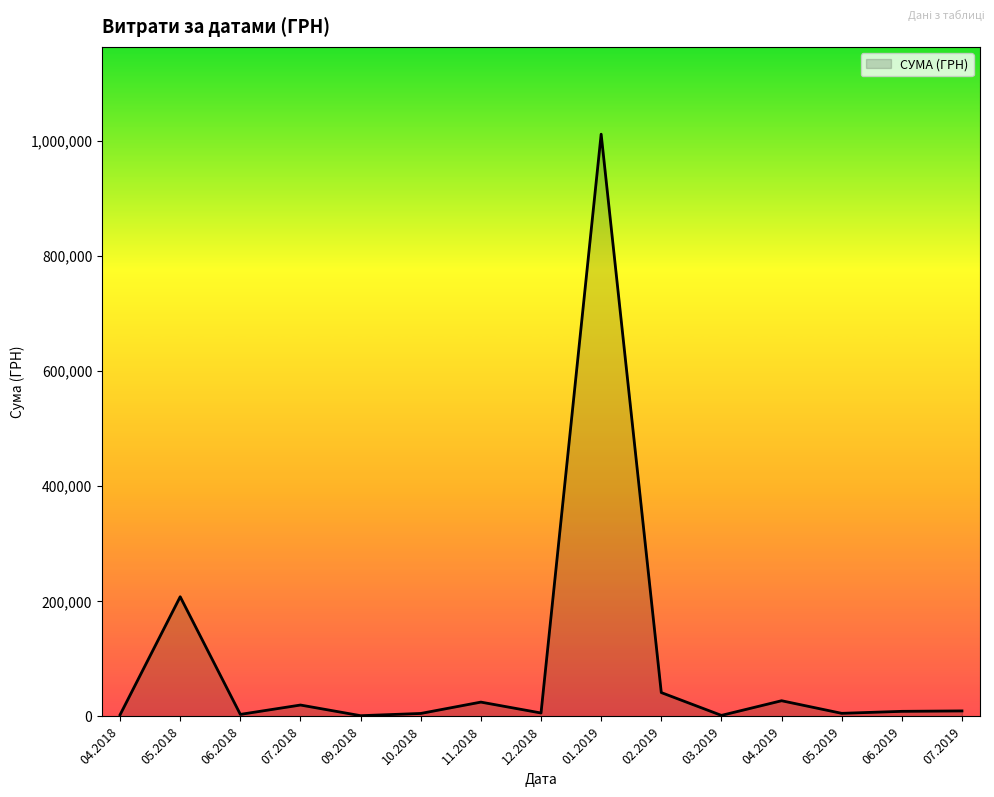

What is the greatest value displayed?

1011914.6